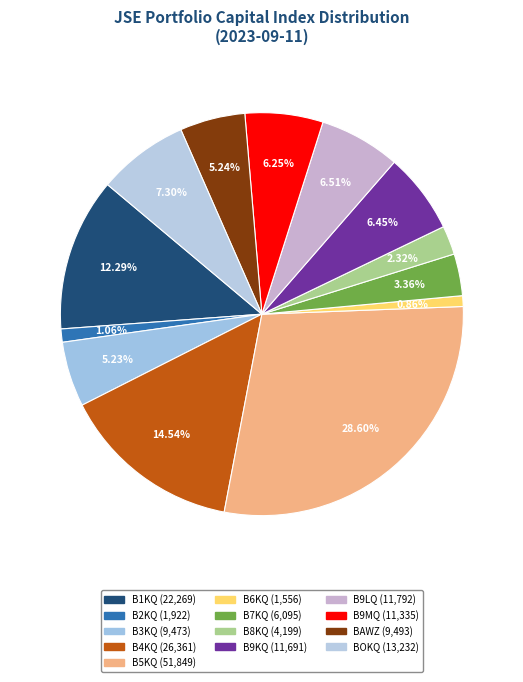

To the nearest percent, what is the average slice percentage?

8%